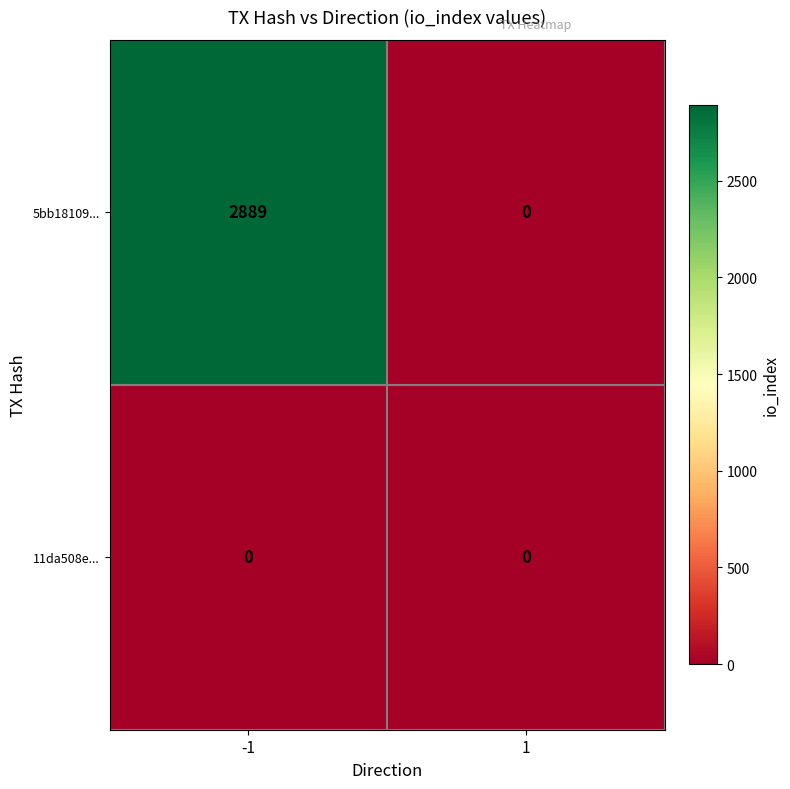

What is the spread (max minus min) of values at -1?

2889